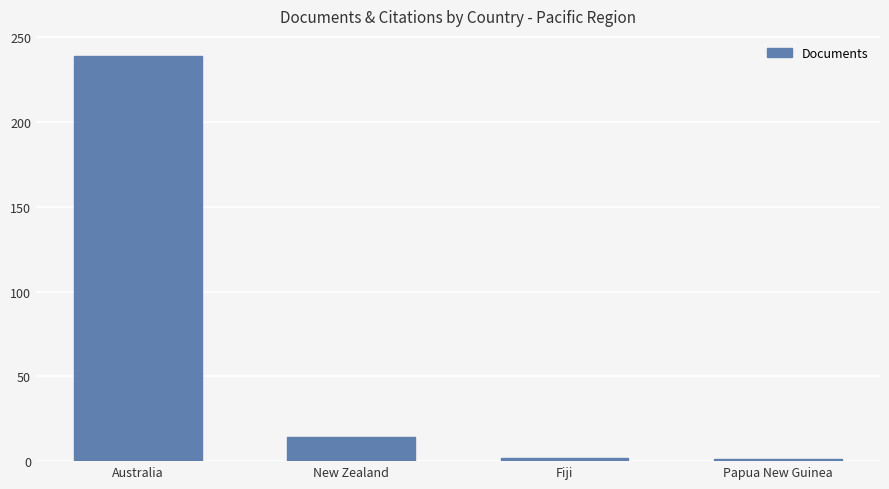

The chart shows a value of 14 at New Zealand. True or false?

True